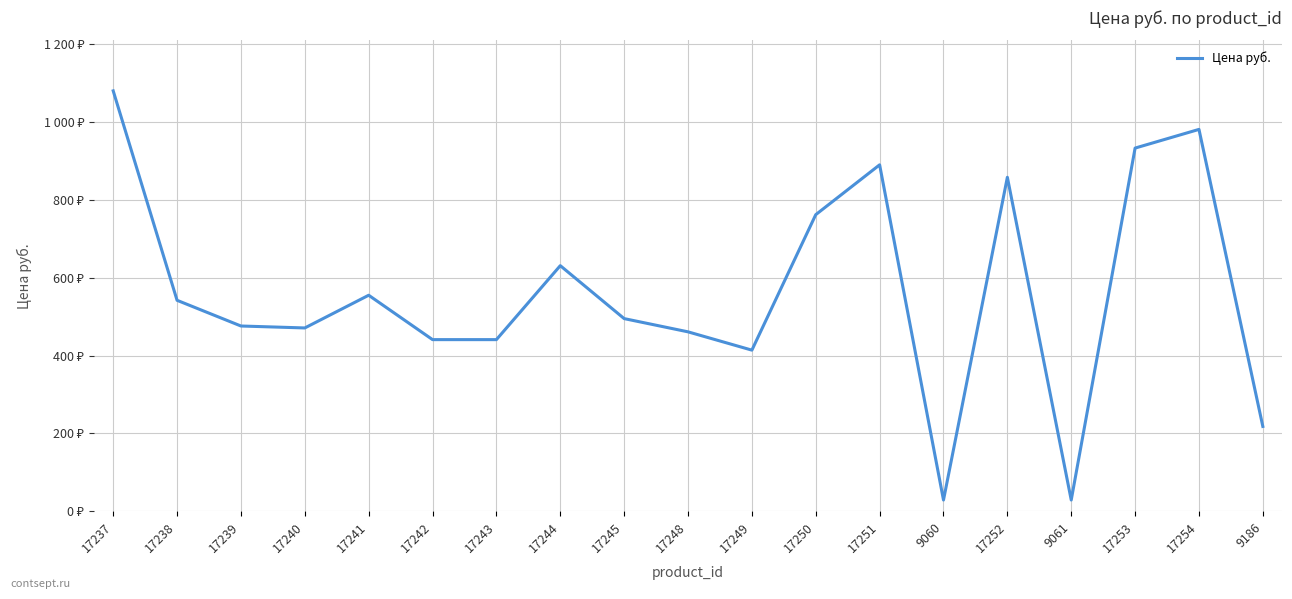

What is the average value?

564